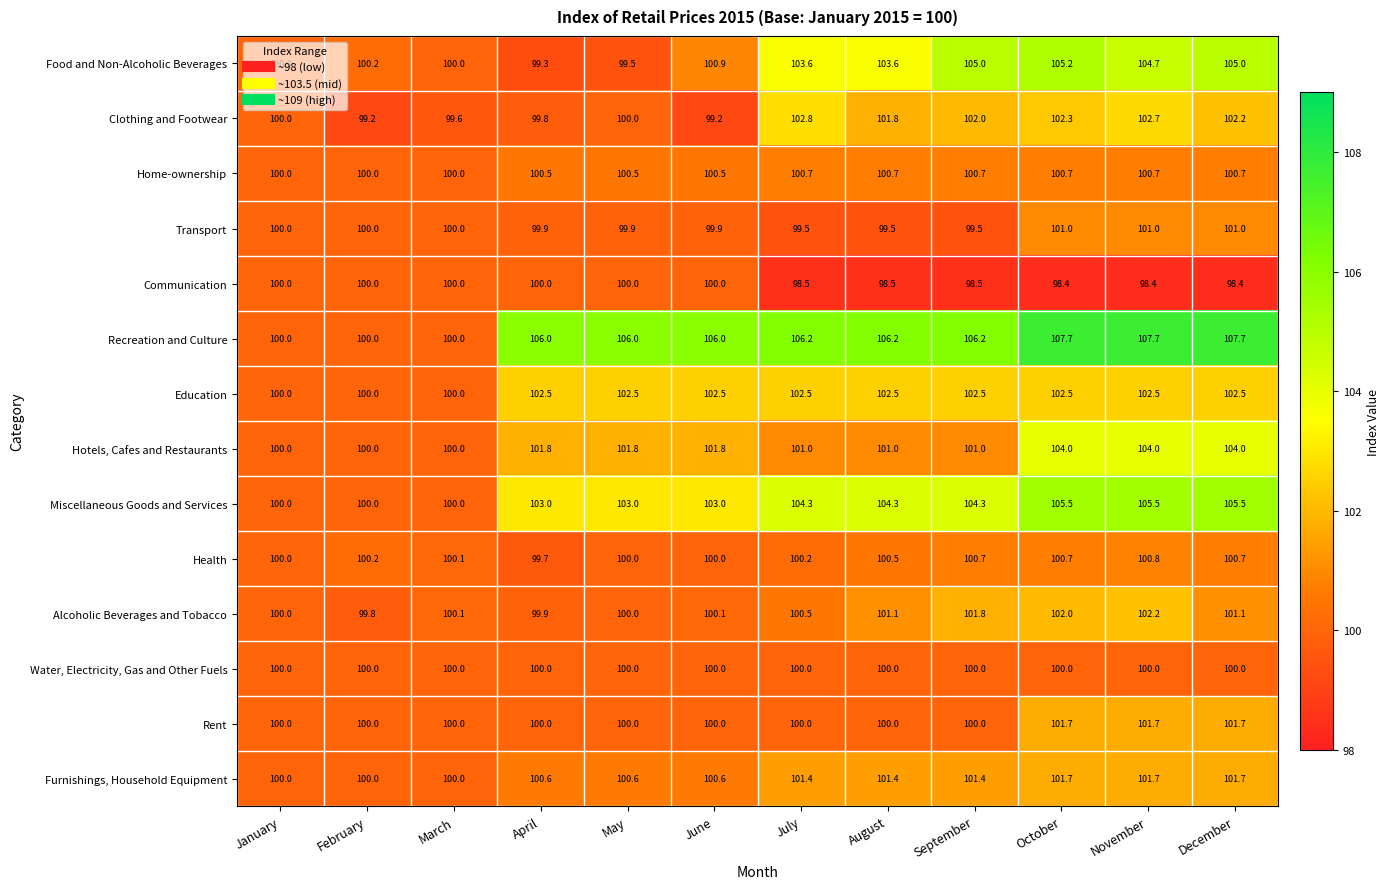

Which series has the largest total across all categories?

Recreation and Culture